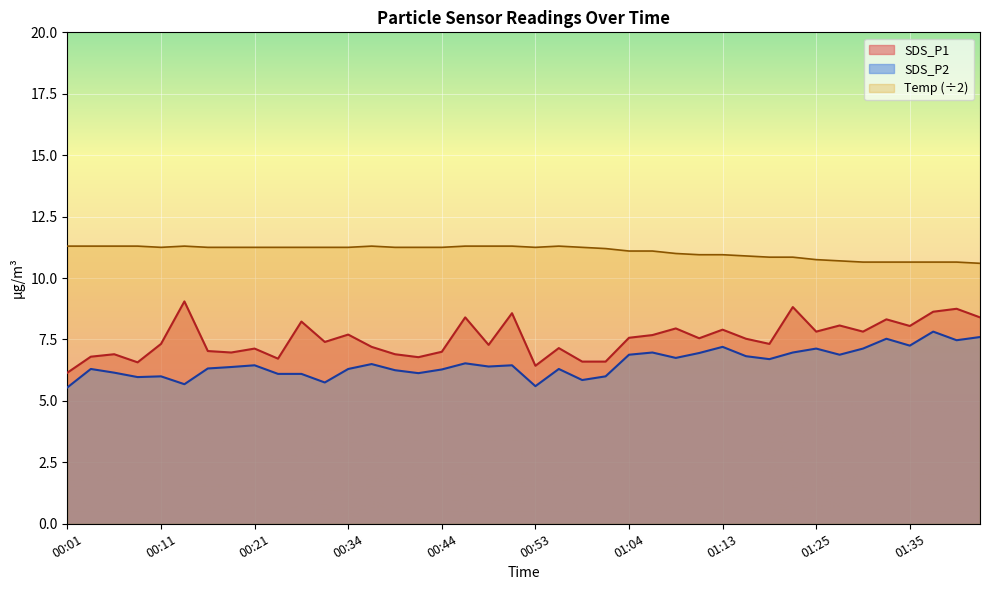

What is the spread (max minus min) of values at 01:43?

0.8